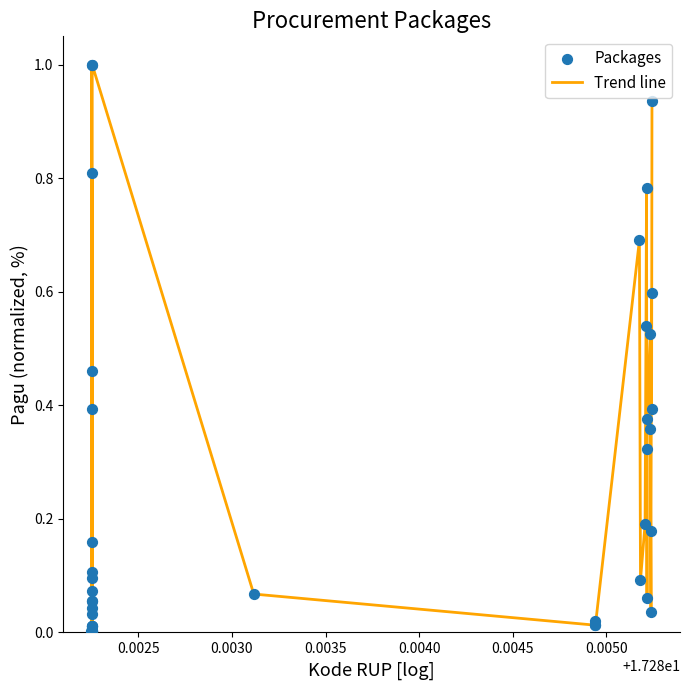

What is the greatest value displayed?

1.0